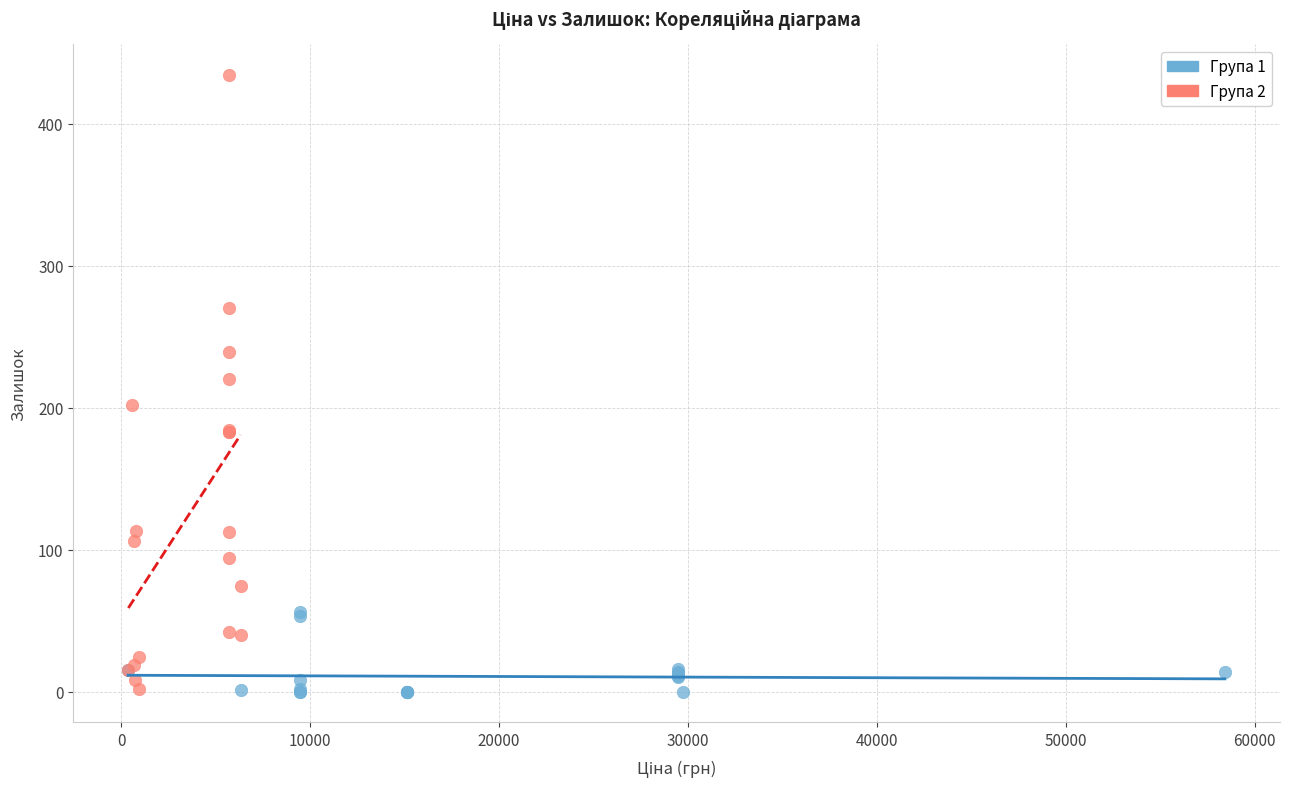

Which series reaches the maximum Y coordinate?

Група 2